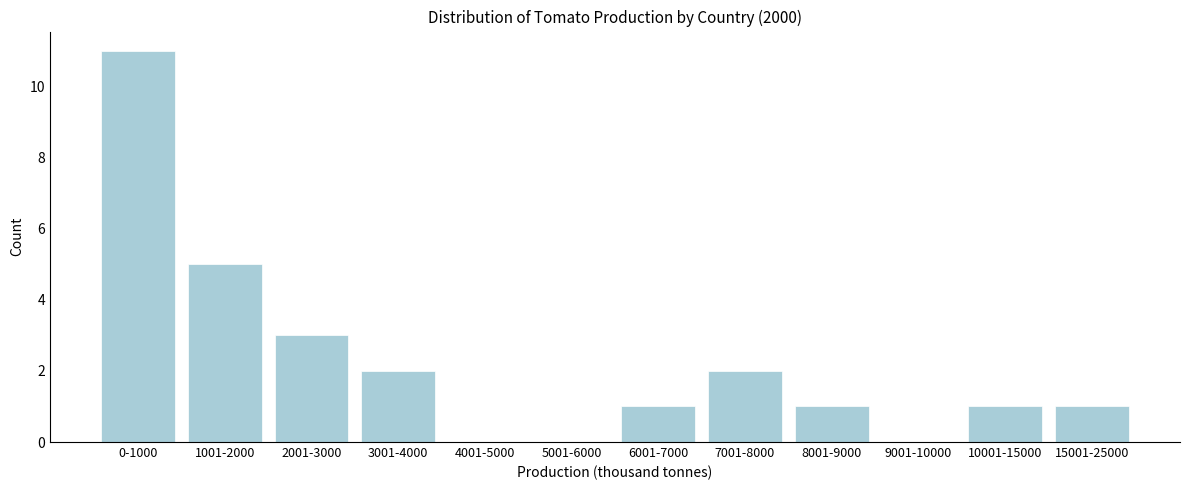

Reading right to left, extract all data points from this chart.

15001-25000=1	10001-15000=1	9001-10000=0	8001-9000=1	7001-8000=2	6001-7000=1	5001-6000=0	4001-5000=0	3001-4000=2	2001-3000=3	1001-2000=5	0-1000=11